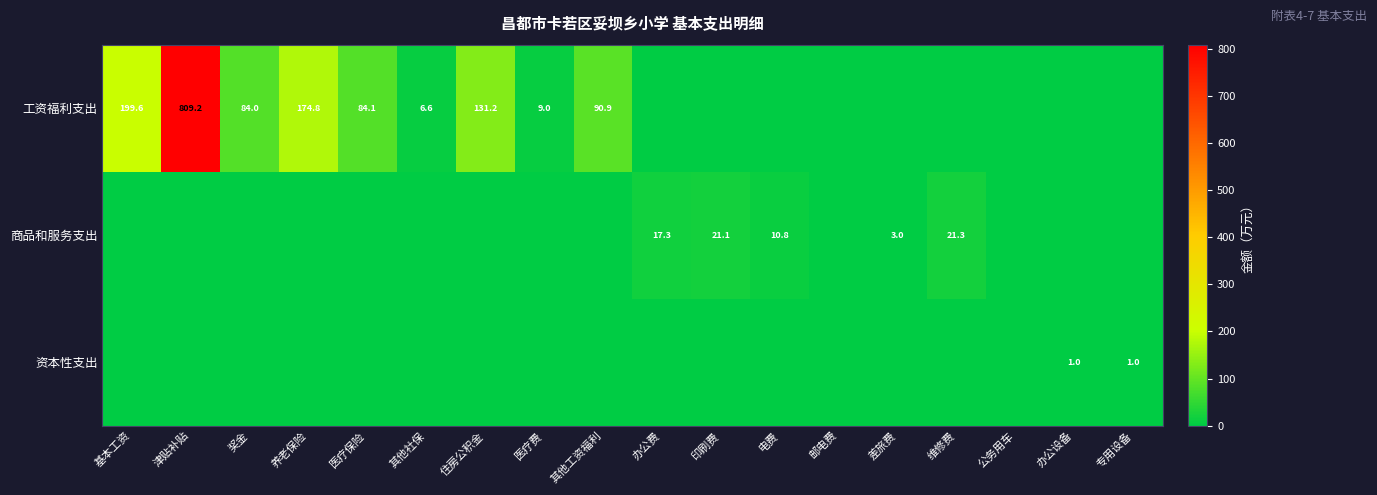

The 工资福利支出 series shows 84.1 at 医疗保险. True or false?

True